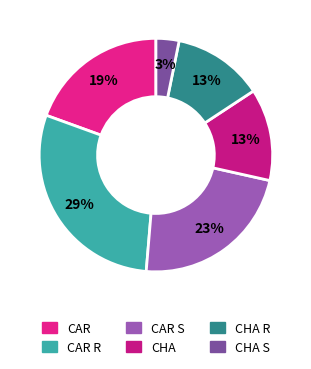

Combined, do CAR and CHA S account for over 50%?

No